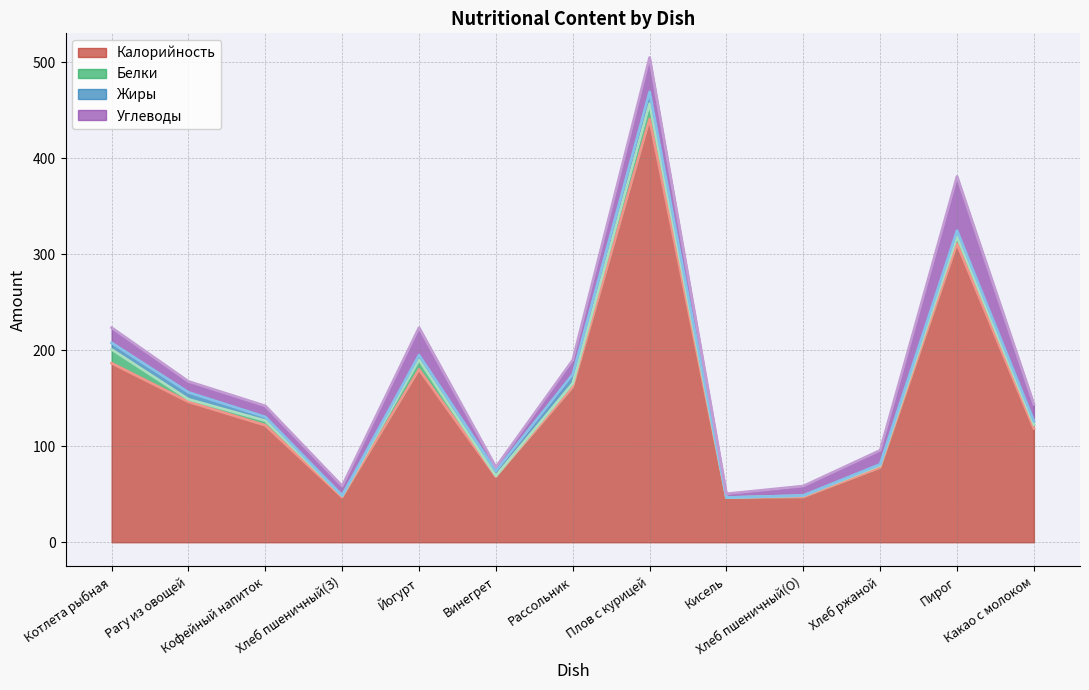

What are all the series names shown in the legend?

Калорийность, Белки, Жиры, Углеводы